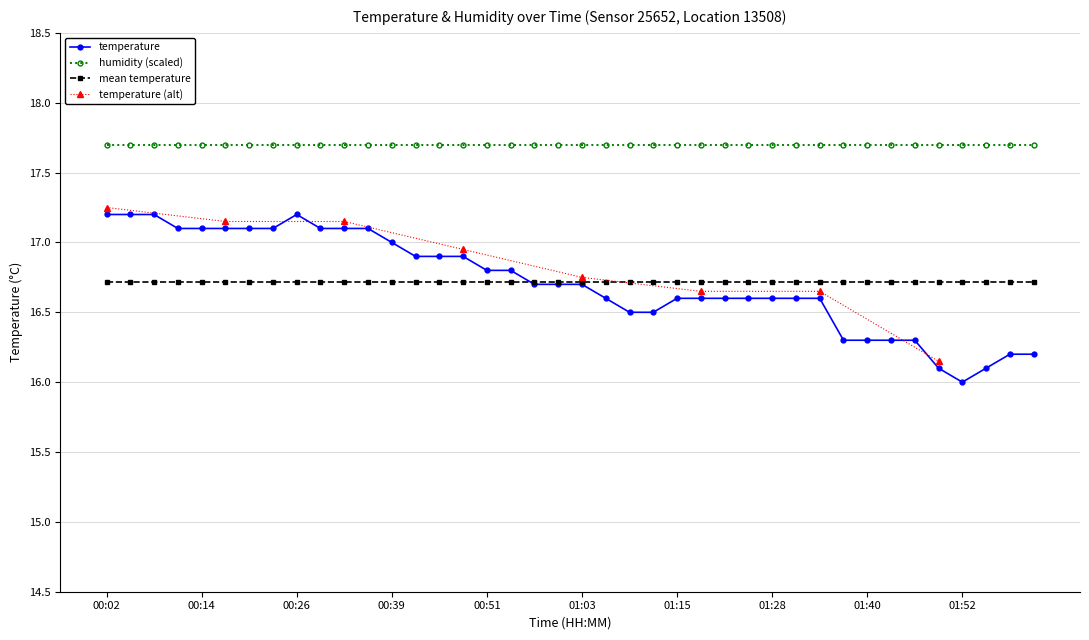

True or false: there are more than 2 points higher than both neighbors.

False